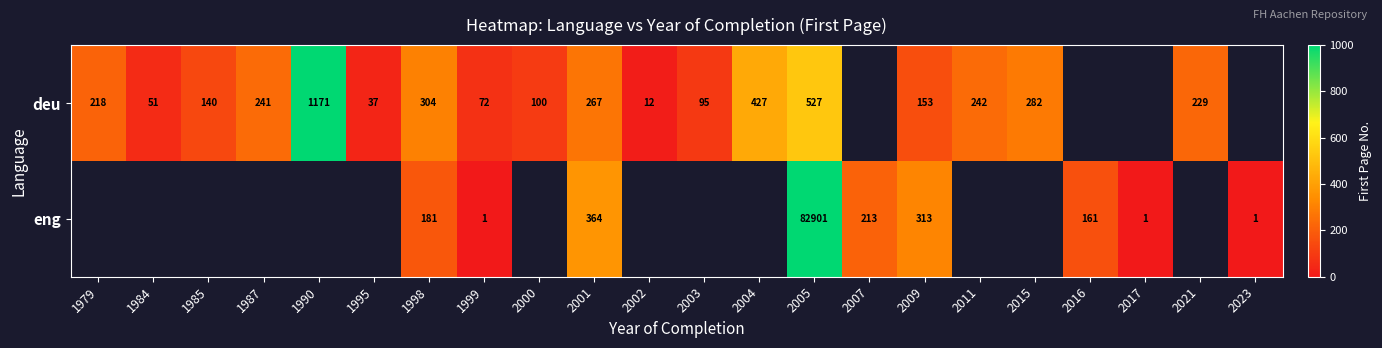

What is the difference between the highest and lowest values at 2001?

97